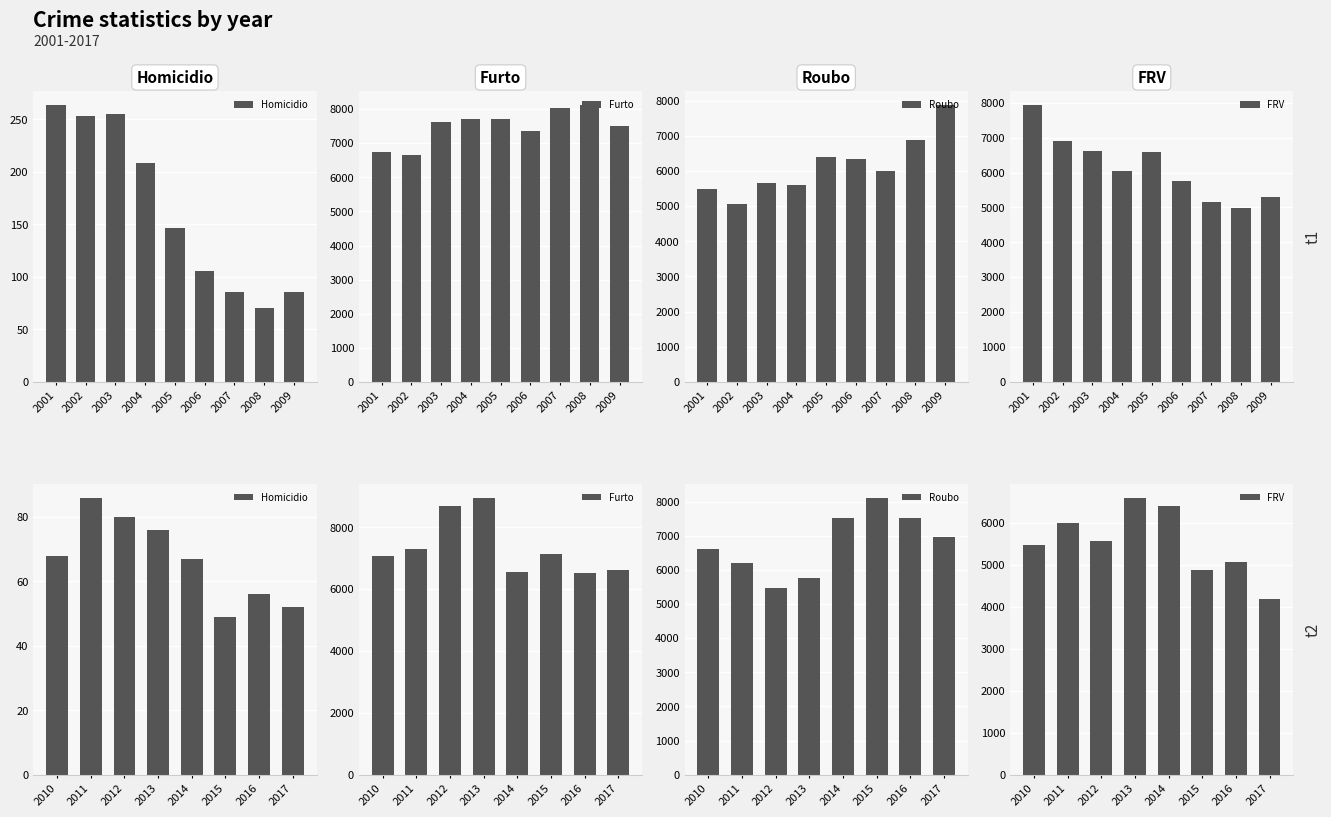

What is the smallest value displayed?

49